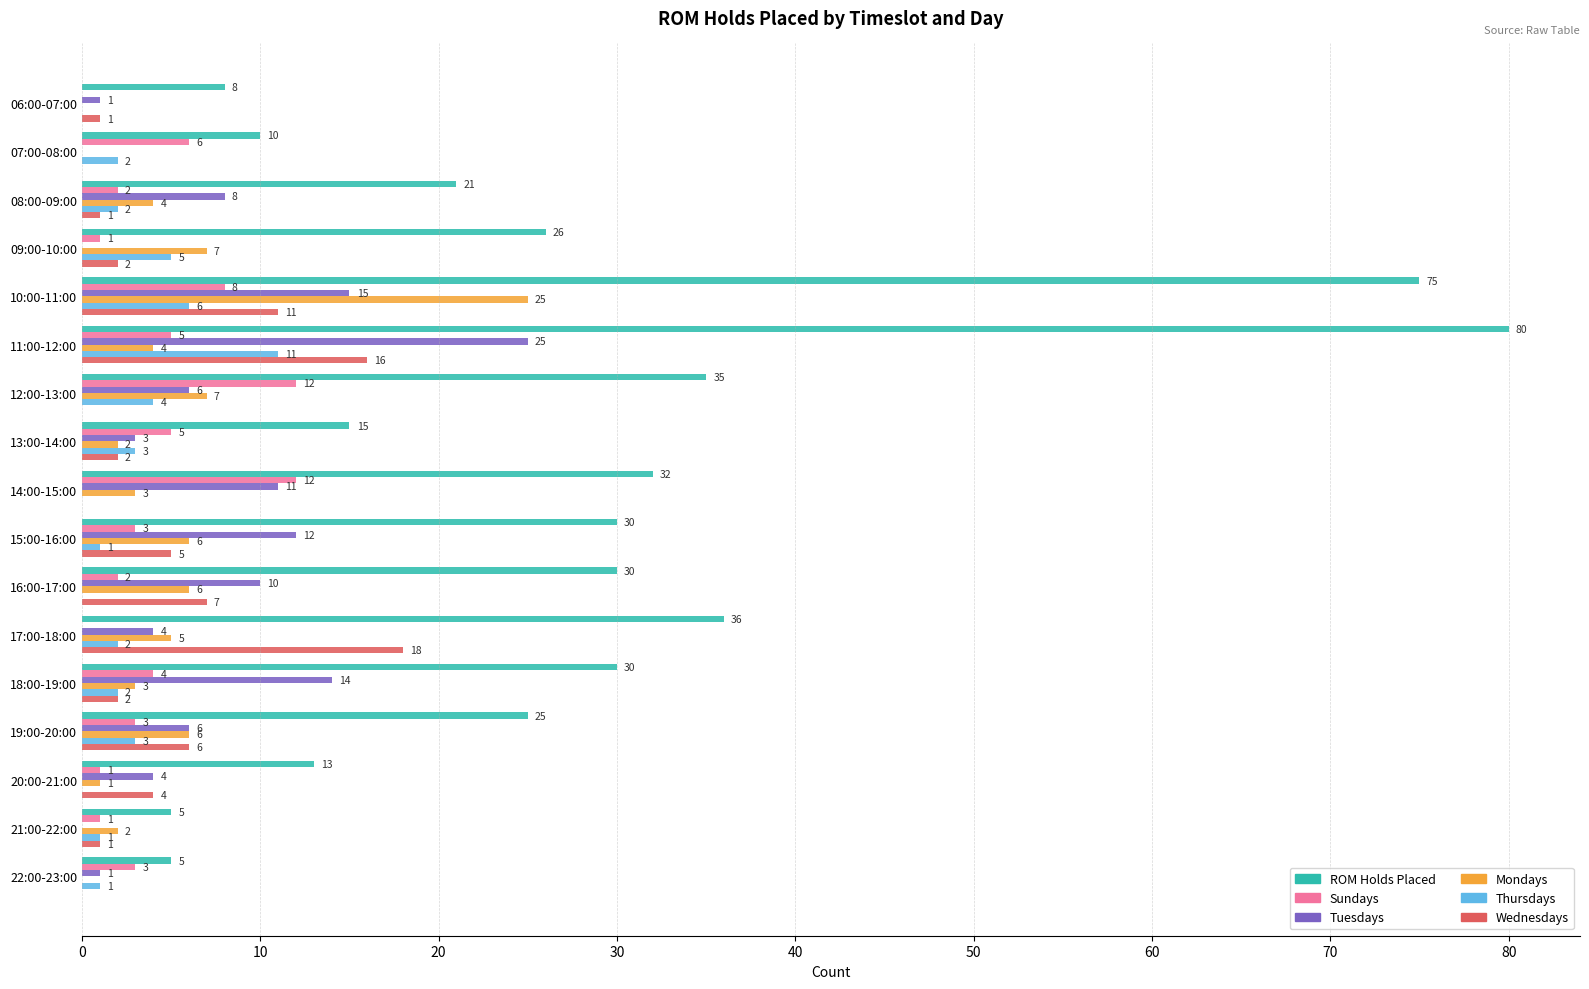

How many categories are shown in the chart?

17